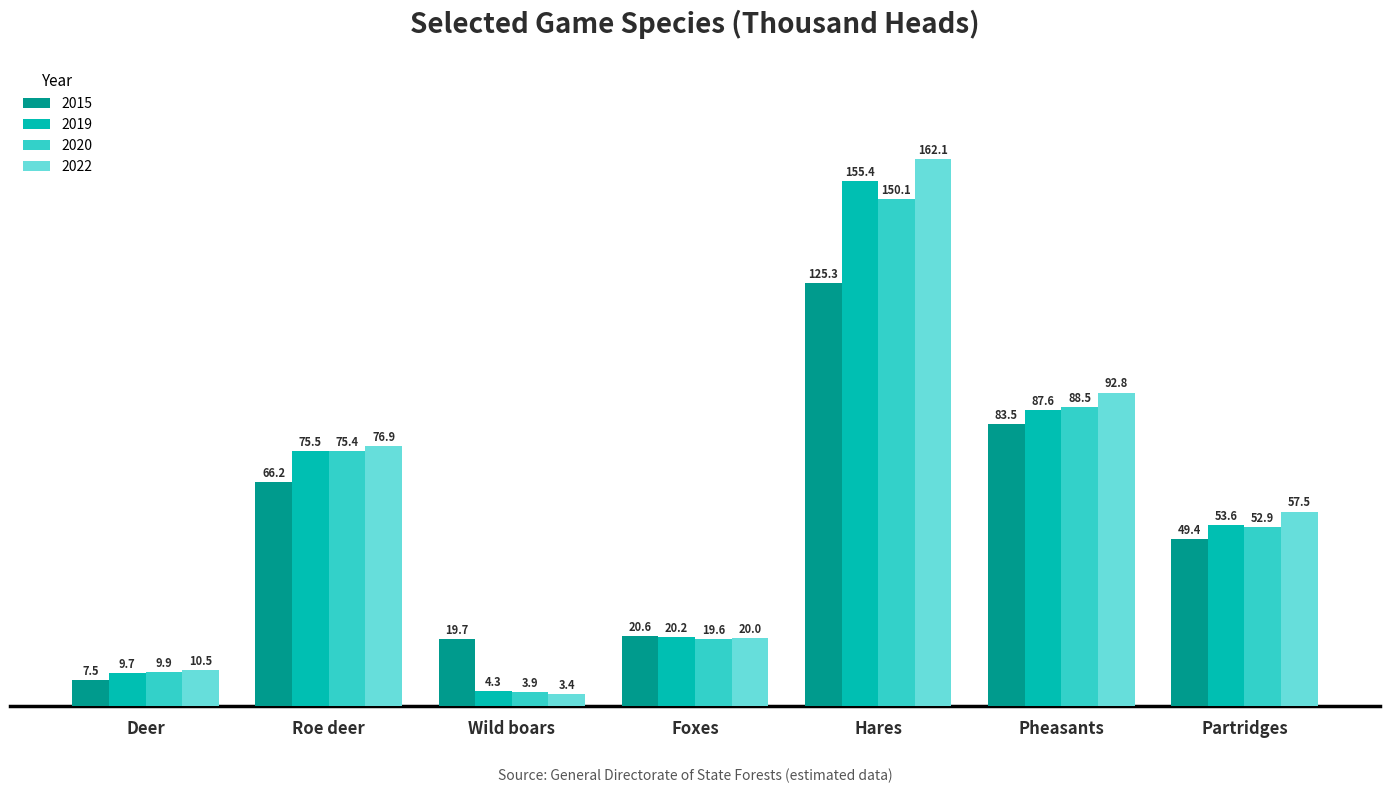

What are all the series names shown in the legend?

2015, 2019, 2020, 2022